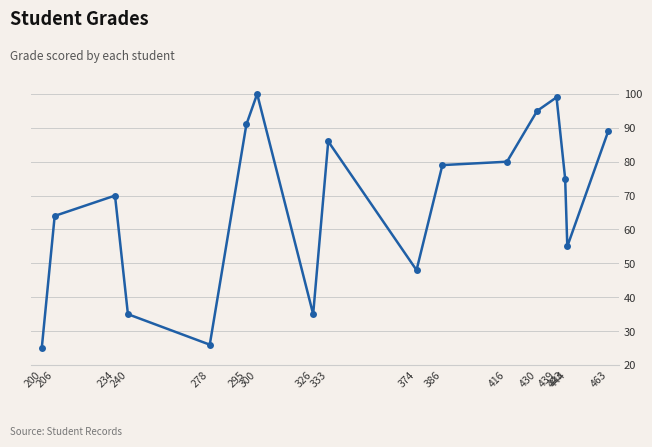

What is the minimum value shown in the chart?

25